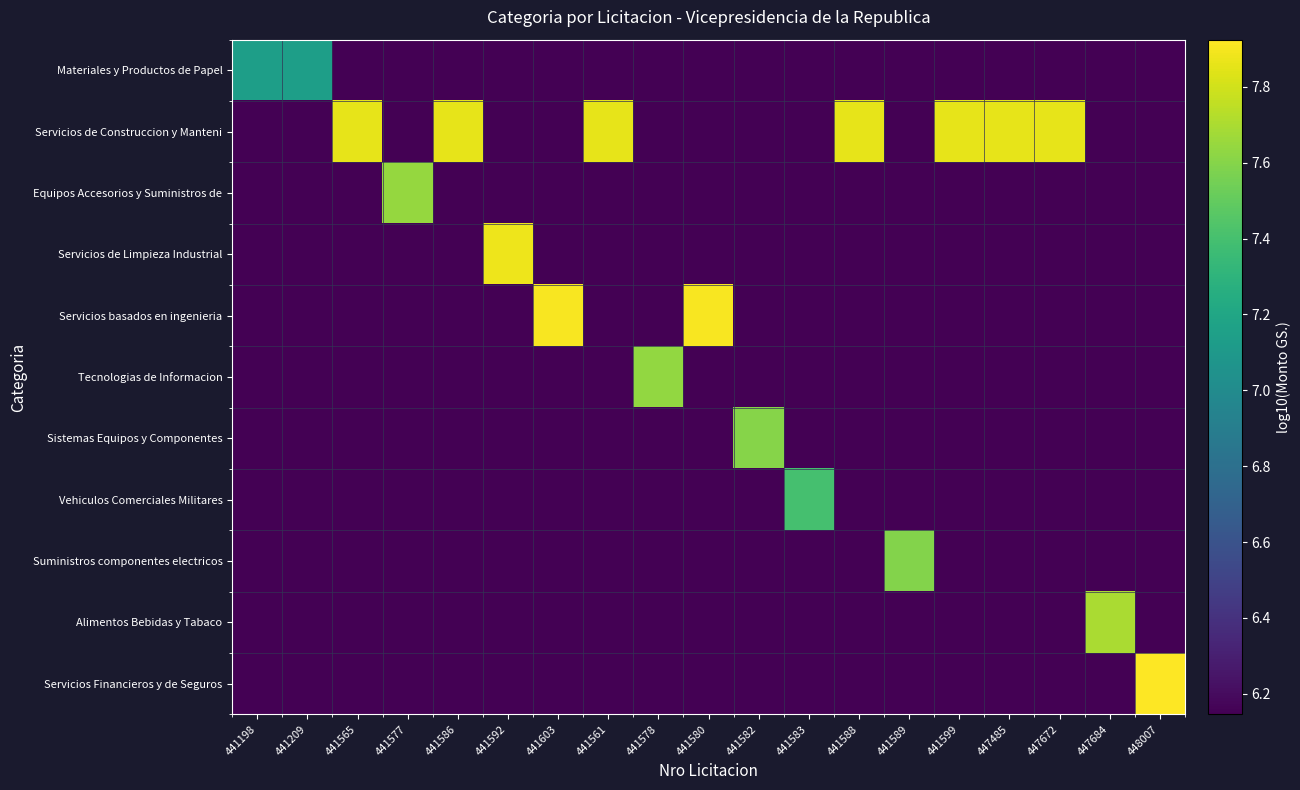

Reading left to right, list all the values displayed in this chart.

Materiales y Productos de Papel: 441198=7.1	441209=7.1	441565=6.1	441577=6.1	441586=6.1	441592=6.1	441603=6.1	441561=6.1	441578=6.1	441580=6.1	441582=6.1	441583=6.1	441588=6.1	441589=6.1	441599=6.1	447485=6.1	447672=6.1	447684=6.1	448007=6.1
Servicios de Construccion y Manteni: 441198=6.1	441209=6.1	441565=7.9	441577=6.1	441586=7.9	441592=6.1	441603=6.1	441561=7.9	441578=6.1	441580=6.1	441582=6.1	441583=6.1	441588=7.9	441589=6.1	441599=7.9	447485=7.9	447672=7.9	447684=6.1	448007=6.1
Equipos Accesorios y Suministros de: 441198=6.1	441209=6.1	441565=6.1	441577=7.6	441586=6.1	441592=6.1	441603=6.1	441561=6.1	441578=6.1	441580=6.1	441582=6.1	441583=6.1	441588=6.1	441589=6.1	441599=6.1	447485=6.1	447672=6.1	447684=6.1	448007=6.1
Servicios de Limpieza Industrial: 441198=6.1	441209=6.1	441565=6.1	441577=6.1	441586=6.1	441592=7.9	441603=6.1	441561=6.1	441578=6.1	441580=6.1	441582=6.1	441583=6.1	441588=6.1	441589=6.1	441599=6.1	447485=6.1	447672=6.1	447684=6.1	448007=6.1
Servicios basados en ingenieria: 441198=6.1	441209=6.1	441565=6.1	441577=6.1	441586=6.1	441592=6.1	441603=7.9	441561=6.1	441578=6.1	441580=7.9	441582=6.1	441583=6.1	441588=6.1	441589=6.1	441599=6.1	447485=6.1	447672=6.1	447684=6.1	448007=6.1
Tecnologias de Informacion: 441198=6.1	441209=6.1	441565=6.1	441577=6.1	441586=6.1	441592=6.1	441603=6.1	441561=6.1	441578=7.6	441580=6.1	441582=6.1	441583=6.1	441588=6.1	441589=6.1	441599=6.1	447485=6.1	447672=6.1	447684=6.1	448007=6.1
Sistemas Equipos y Componentes: 441198=6.1	441209=6.1	441565=6.1	441577=6.1	441586=6.1	441592=6.1	441603=6.1	441561=6.1	441578=6.1	441580=6.1	441582=7.6	441583=6.1	441588=6.1	441589=6.1	441599=6.1	447485=6.1	447672=6.1	447684=6.1	448007=6.1
Vehiculos Comerciales Militares: 441198=6.1	441209=6.1	441565=6.1	441577=6.1	441586=6.1	441592=6.1	441603=6.1	441561=6.1	441578=6.1	441580=6.1	441582=6.1	441583=7.4	441588=6.1	441589=6.1	441599=6.1	447485=6.1	447672=6.1	447684=6.1	448007=6.1
Suministros componentes electricos: 441198=6.1	441209=6.1	441565=6.1	441577=6.1	441586=6.1	441592=6.1	441603=6.1	441561=6.1	441578=6.1	441580=6.1	441582=6.1	441583=6.1	441588=6.1	441589=7.6	441599=6.1	447485=6.1	447672=6.1	447684=6.1	448007=6.1
Alimentos Bebidas y Tabaco: 441198=6.1	441209=6.1	441565=6.1	441577=6.1	441586=6.1	441592=6.1	441603=6.1	441561=6.1	441578=6.1	441580=6.1	441582=6.1	441583=6.1	441588=6.1	441589=6.1	441599=6.1	447485=6.1	447672=6.1	447684=7.7	448007=6.1
Servicios Financieros y de Seguros: 441198=6.1	441209=6.1	441565=6.1	441577=6.1	441586=6.1	441592=6.1	441603=6.1	441561=6.1	441578=6.1	441580=6.1	441582=6.1	441583=6.1	441588=6.1	441589=6.1	441599=6.1	447485=6.1	447672=6.1	447684=6.1	448007=7.9